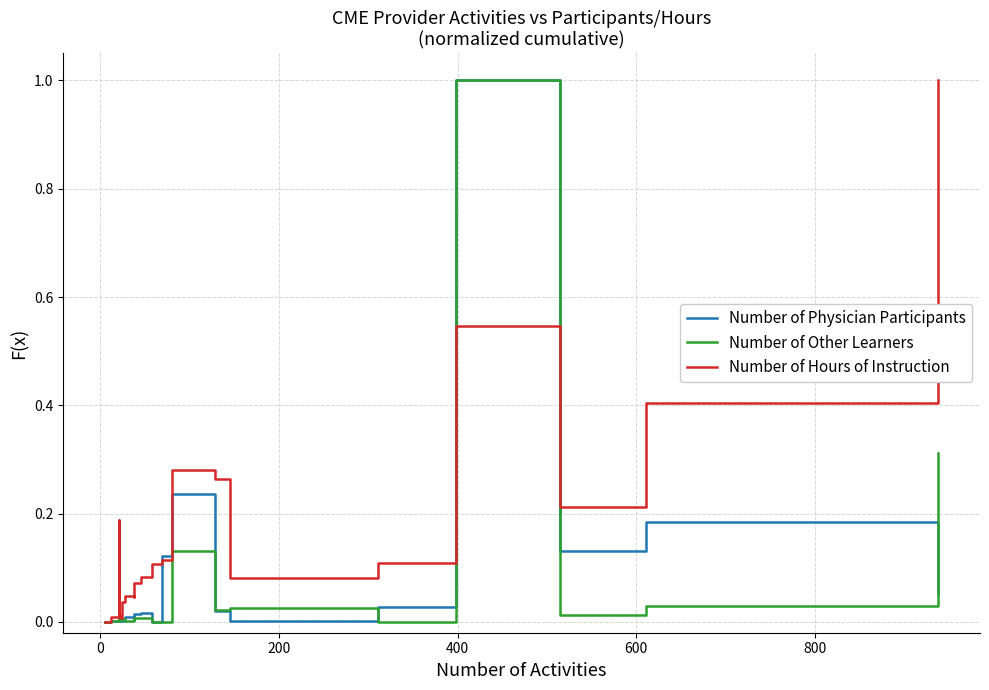

What are all the series names shown in the legend?

Number of Physician Participants, Number of Other Learners, Number of Hours of Instruction